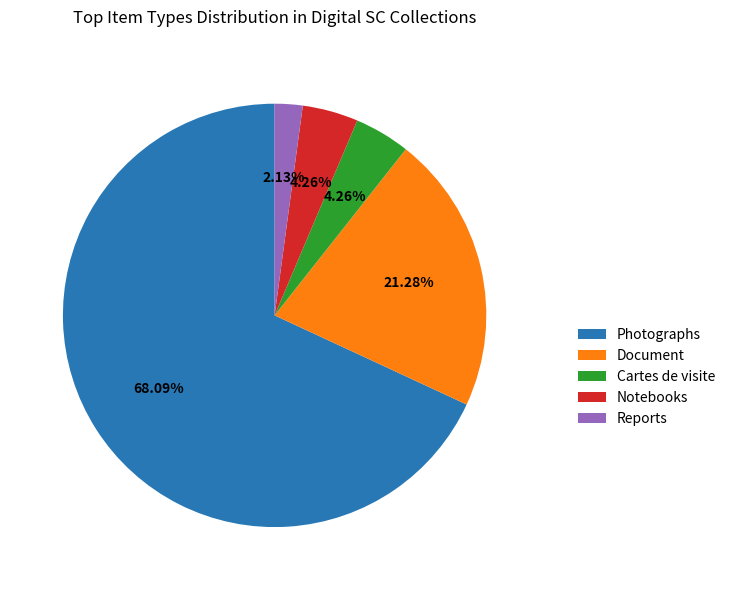

How many segments does this pie chart have?

5